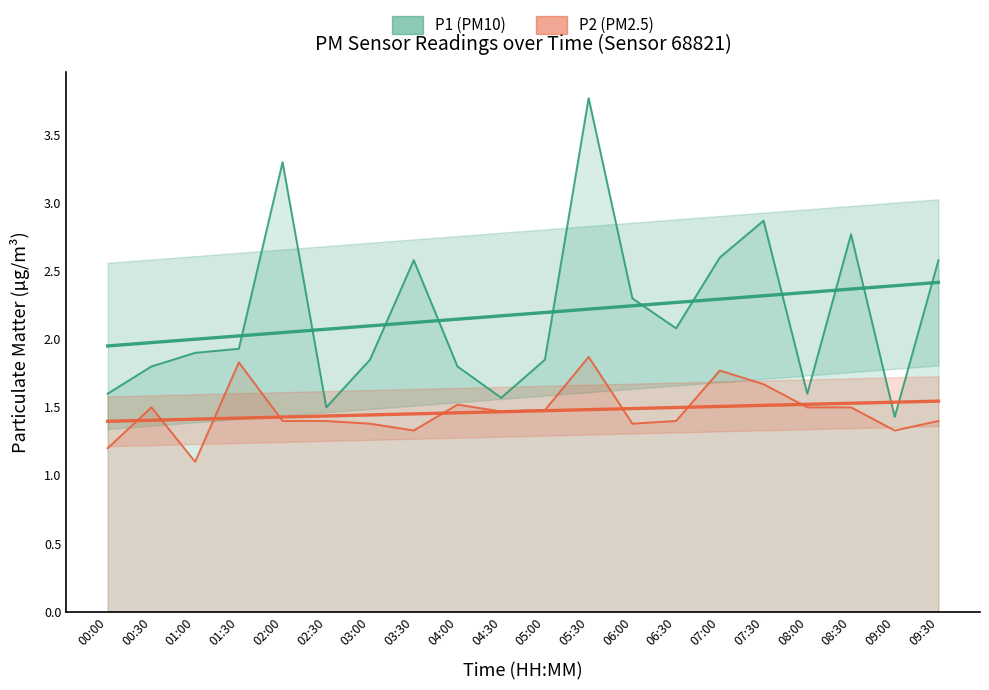

What is the minimum value shown in the chart?

1.1